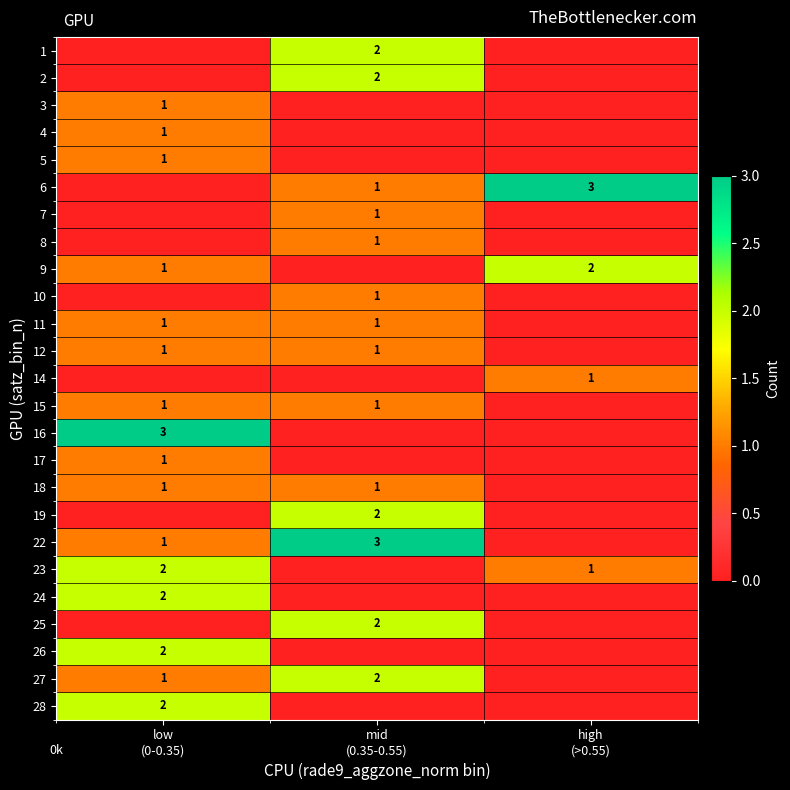

At which label does 27 reach its peak?

mid (0.35-0.55)